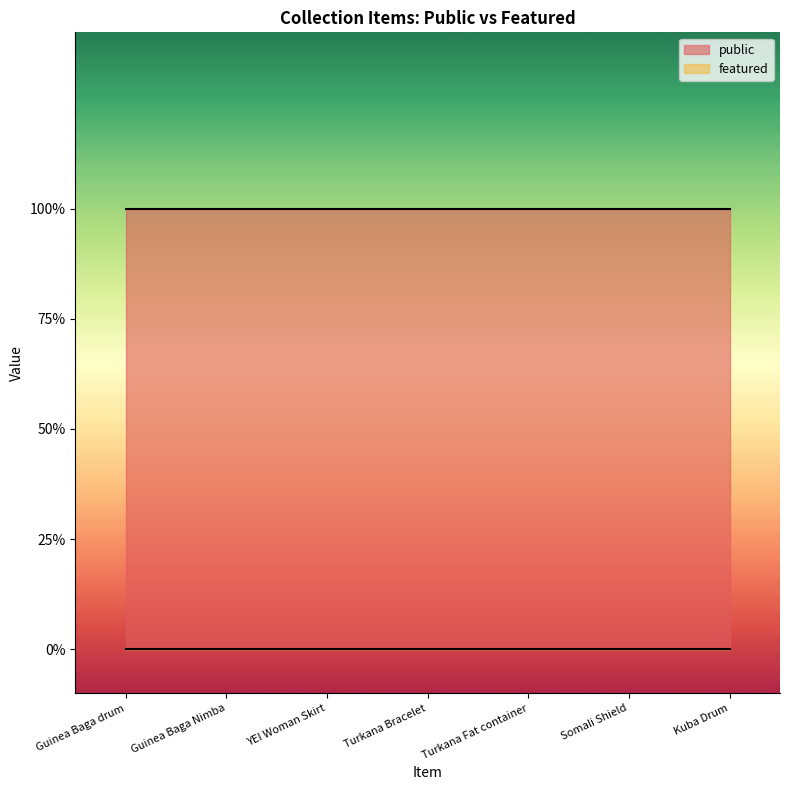

How many lines are shown in the chart?

2